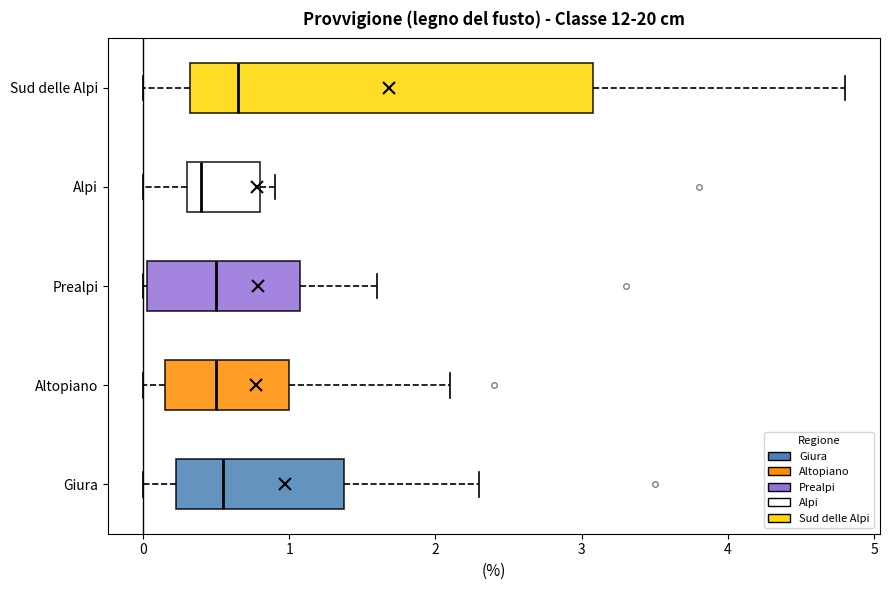

Which box is the widest, from its left edge to its right edge?

Sud delle Alpi